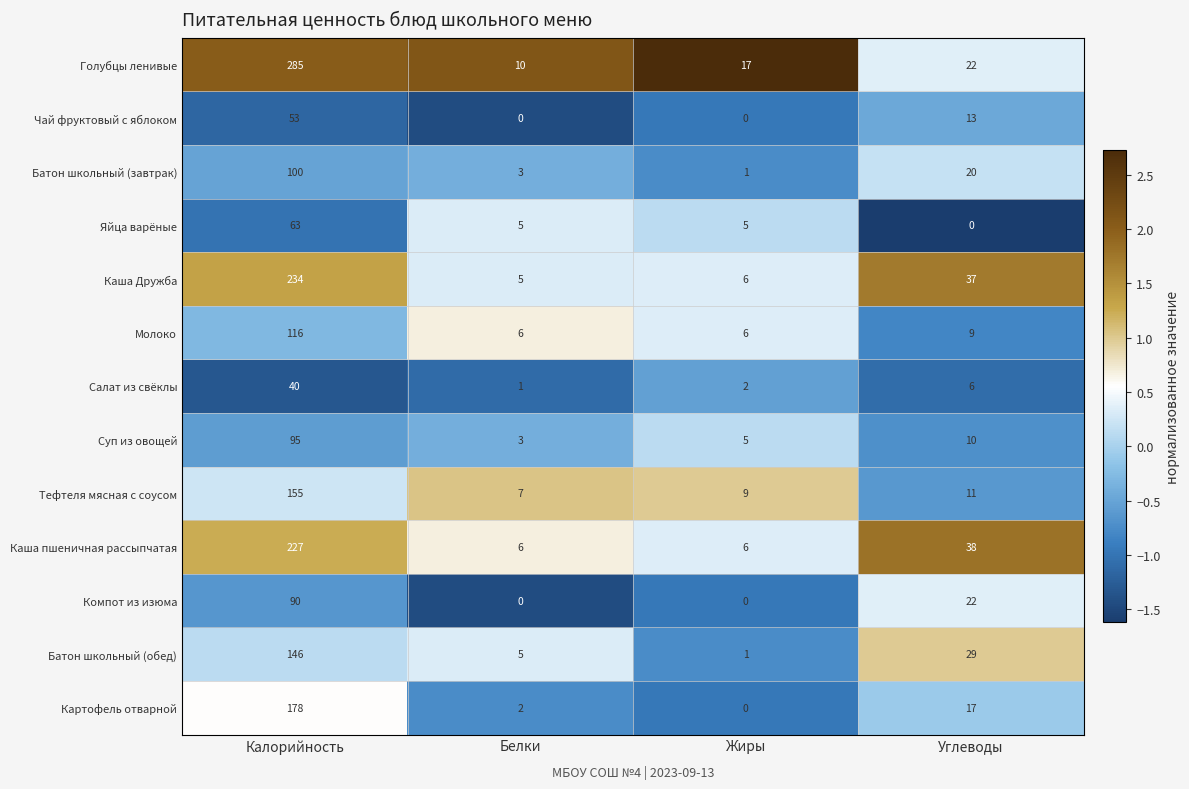

At which category is the sum across all series the highest?

Калорийность